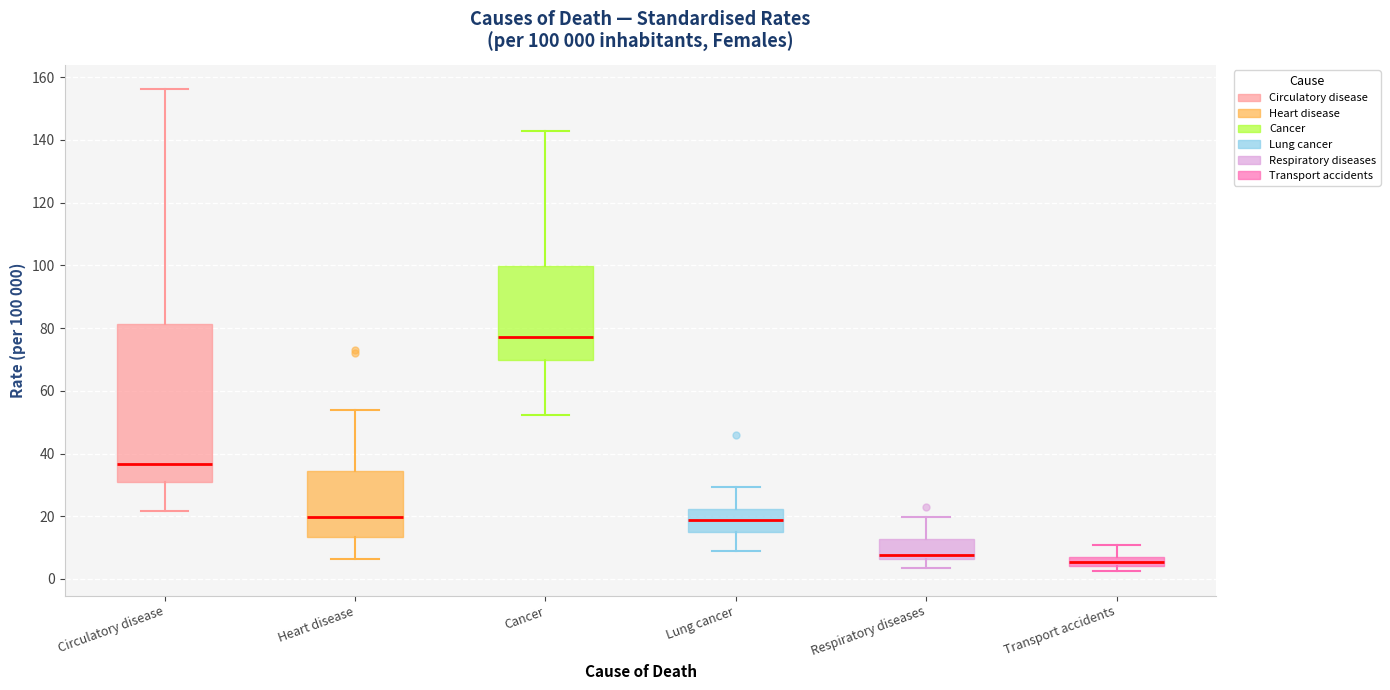

Which box's median line is the highest?

Cancer